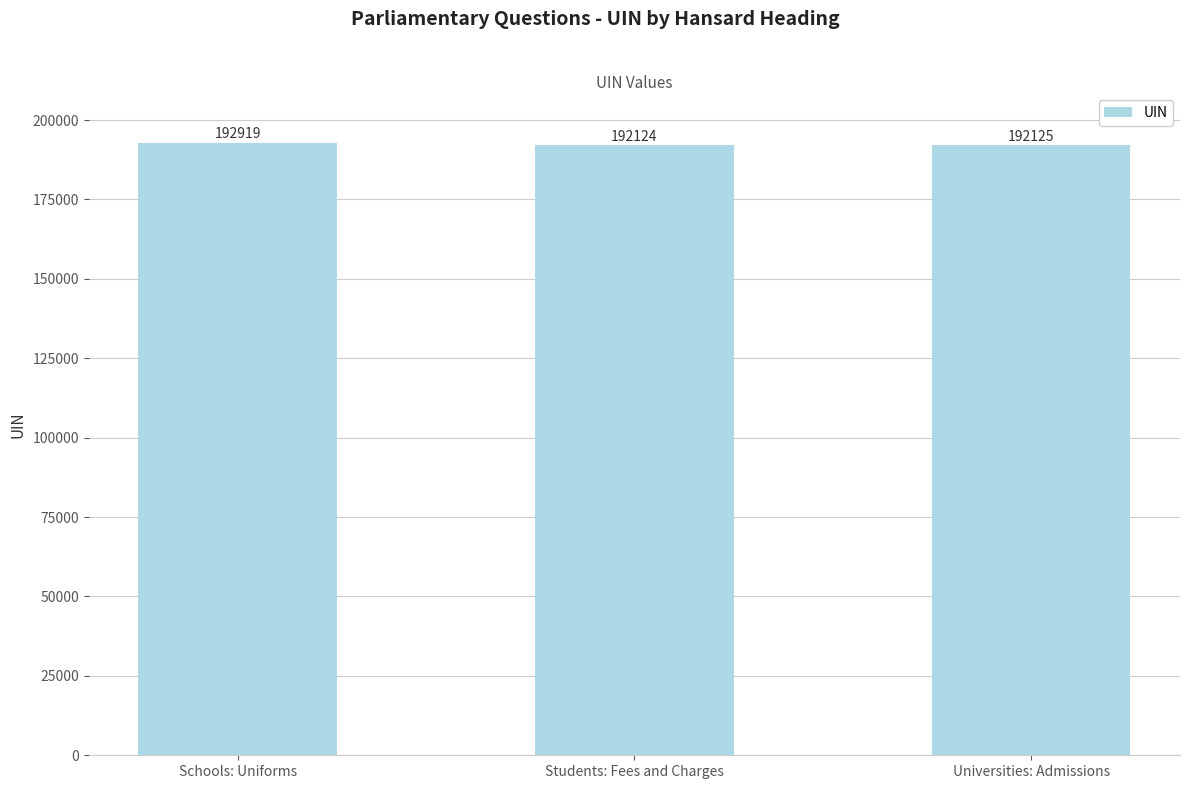

What is the change in value from Schools: Uniforms to Universities: Admissions?

-794